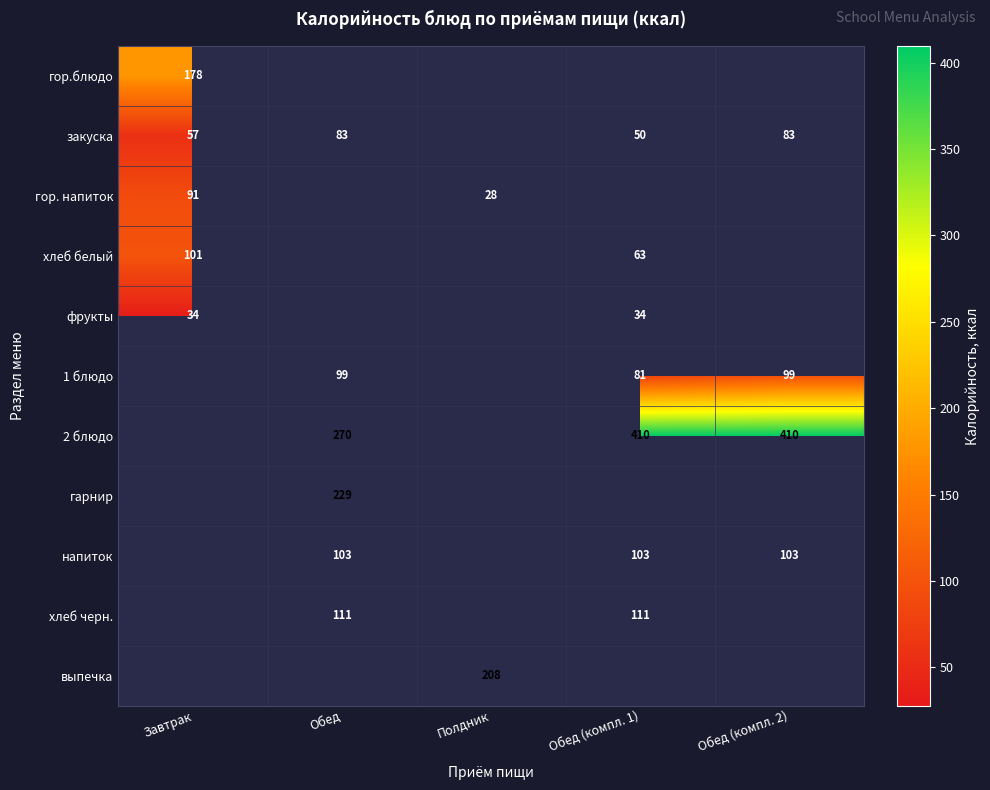

The value of гор.блюдо at Завтрак is 121. True or false?

False